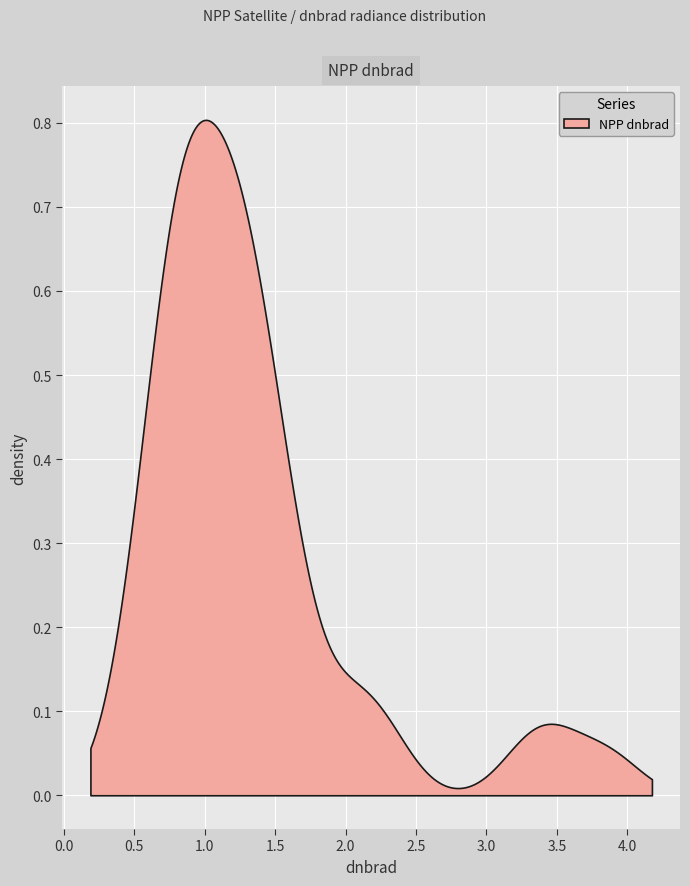

The value at 35 is 1.0. True or false?

True